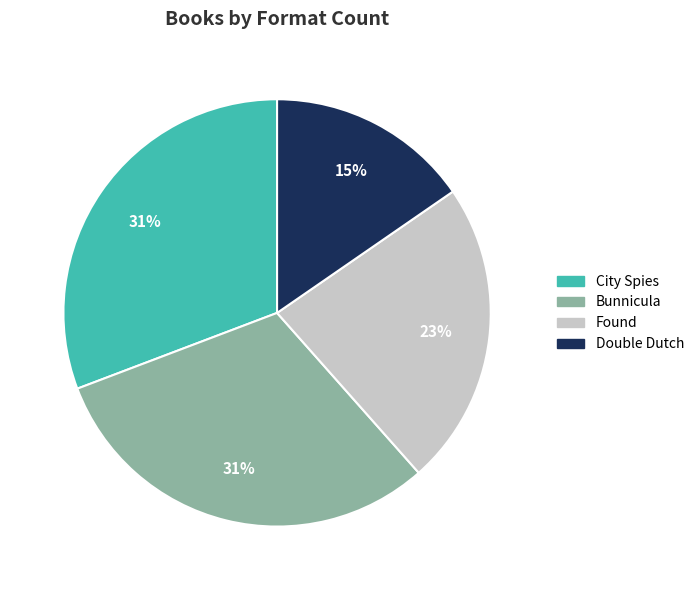

To the nearest percent, what is the combined percentage of Found and Double Dutch?

38%